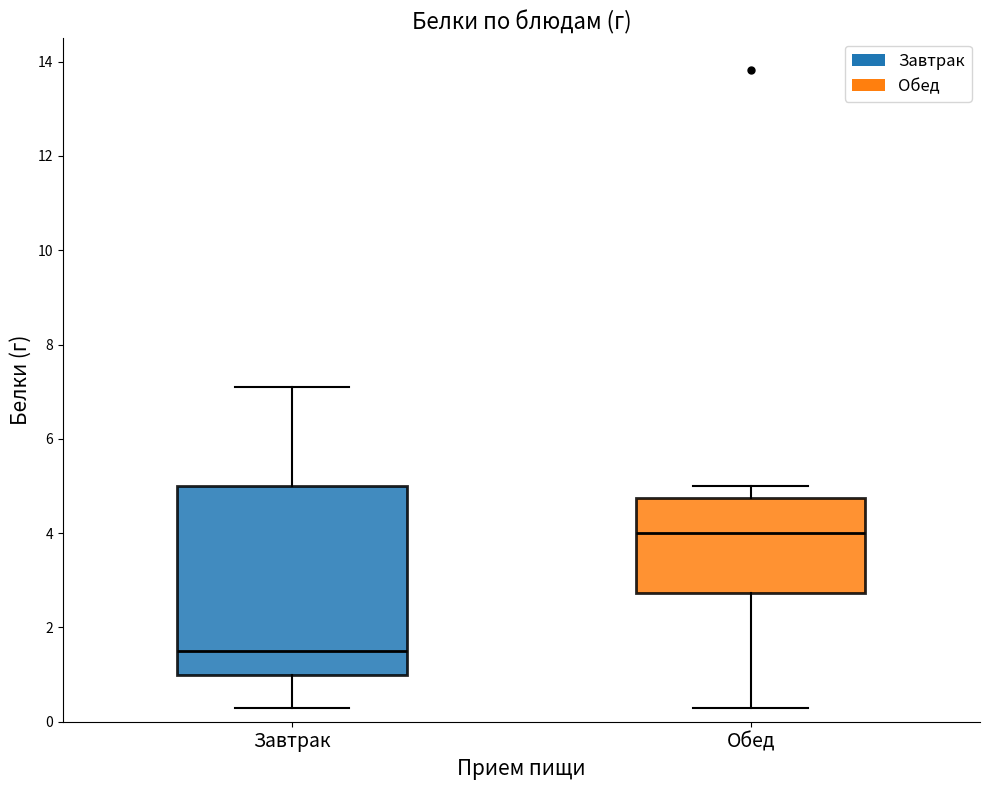

Which box is the tallest, from its lower edge to its upper edge?

Завтрак